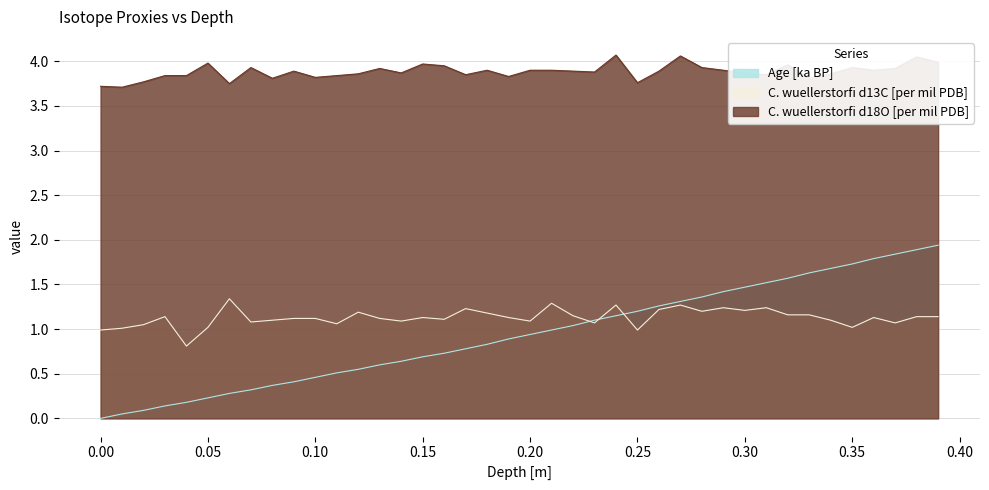

At which category is the sum across all series the highest?

0.38